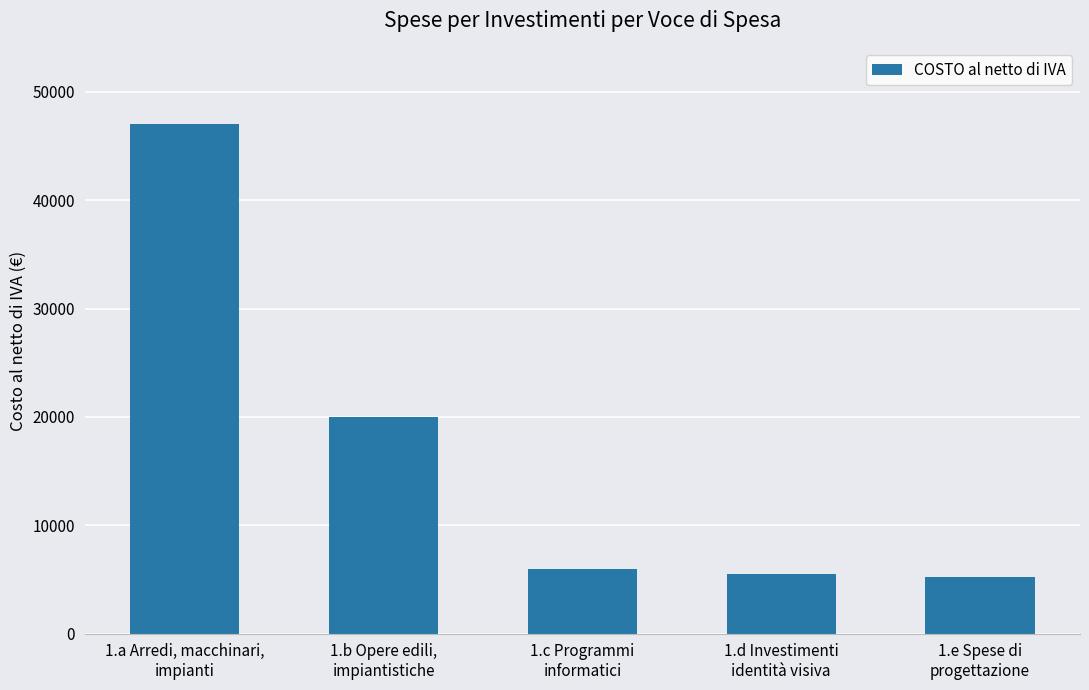

True or false: the data shows 6000 at 1.c Programmi
informatici.

True